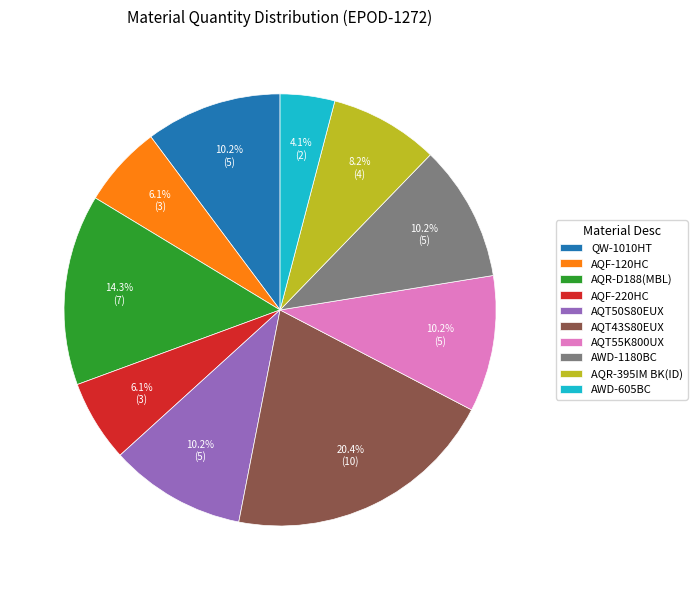

To the nearest percent, what is the combined percentage of AQT55K800UX and AWD-1180BC?

20%